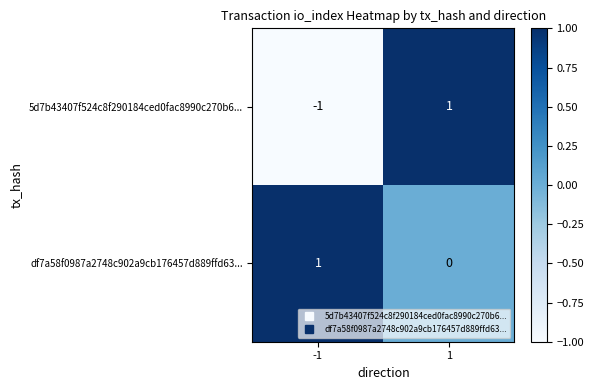

Which series has the largest total across all categories?

df7a58f0987a2748c902a9cb176457d889ffd63...